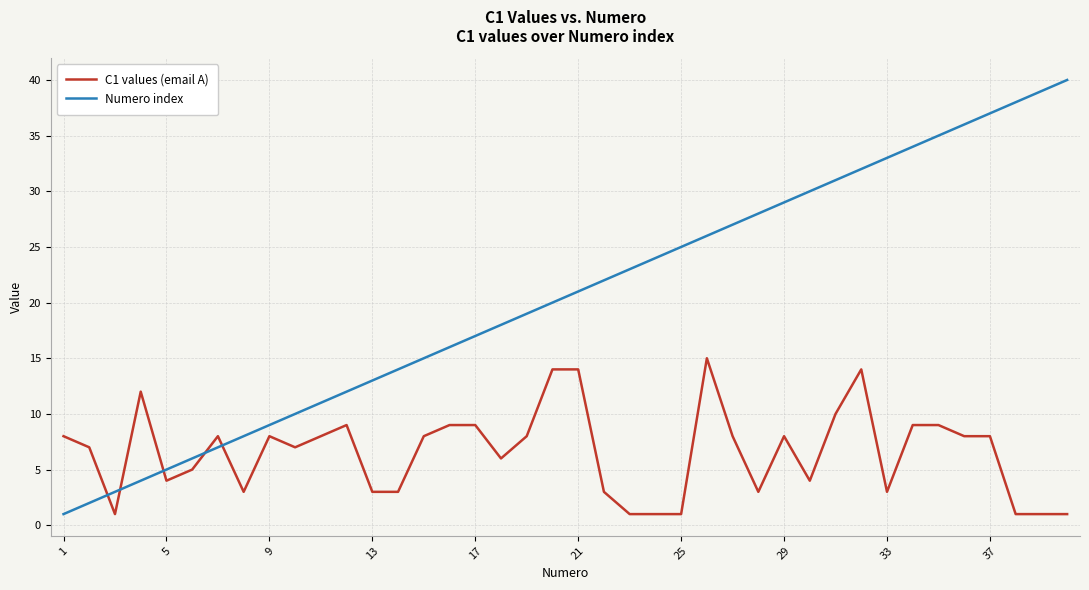

List the series in order of their overall mean, lowest first.

C1 values (email A), Numero index